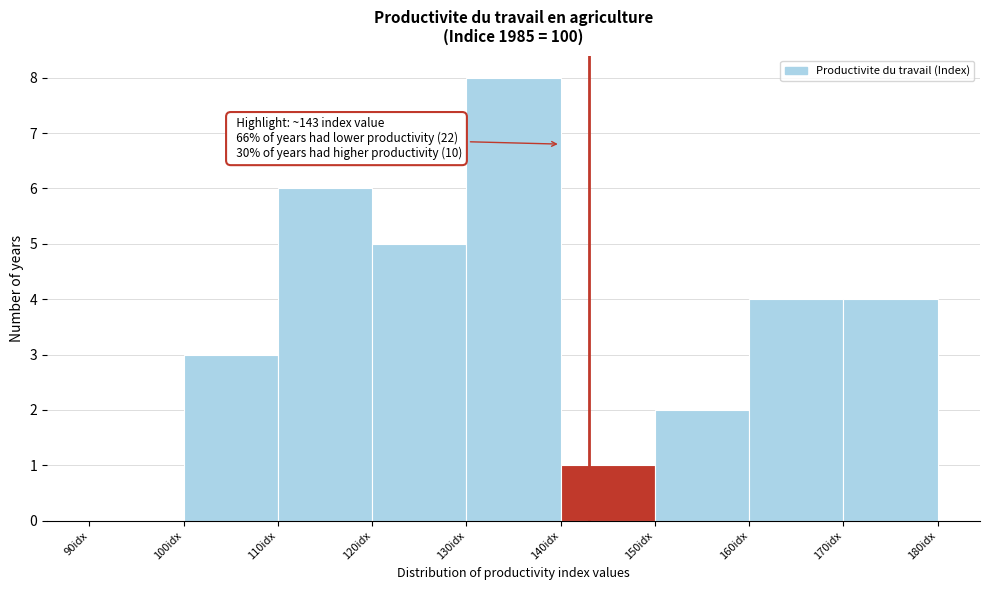

Which range on the x-axis has the tallest bar?

130 to 140